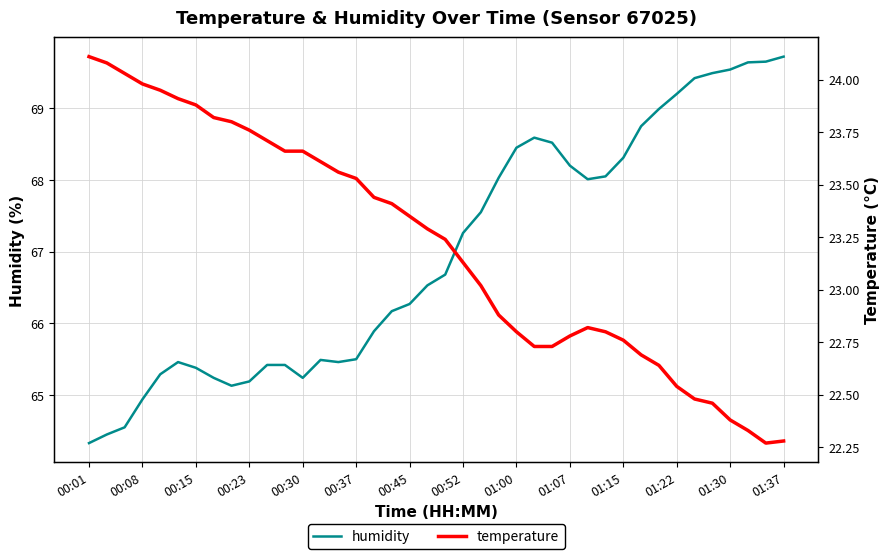

At which label does humidity reach its minimum?

00:01